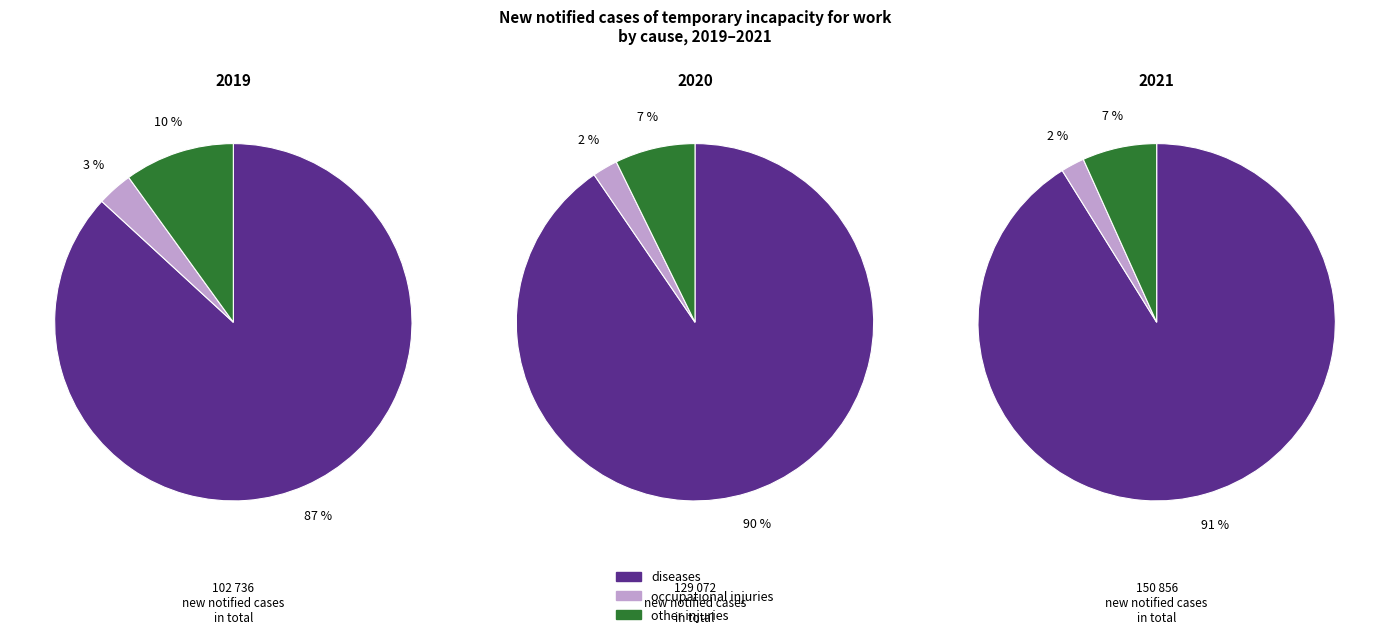

Does any single category account for the majority?

Yes